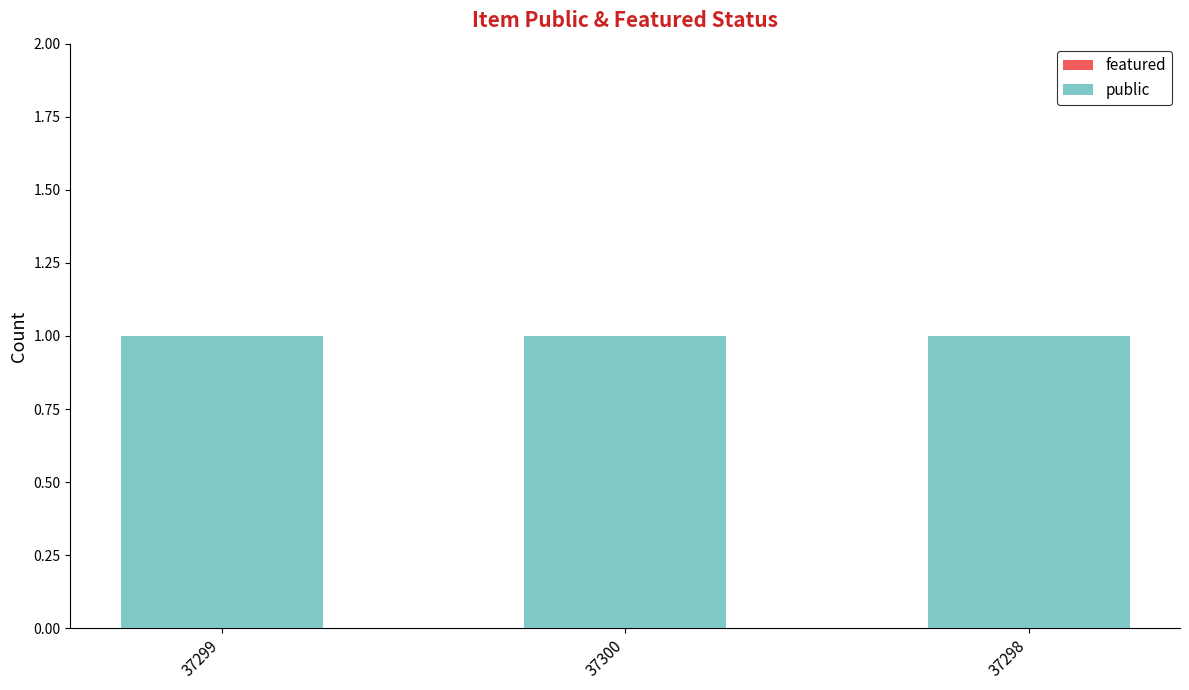

What position from the right is 37299?

3